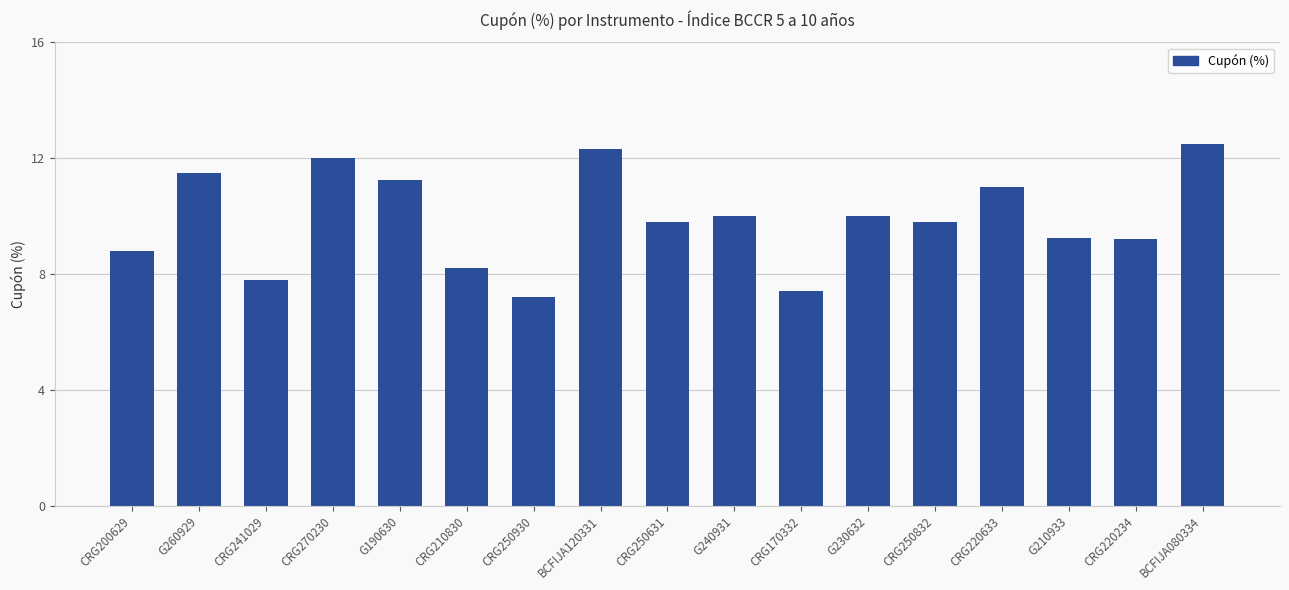

What is the difference between the values at CRG250631 and CRG200629?

1.0